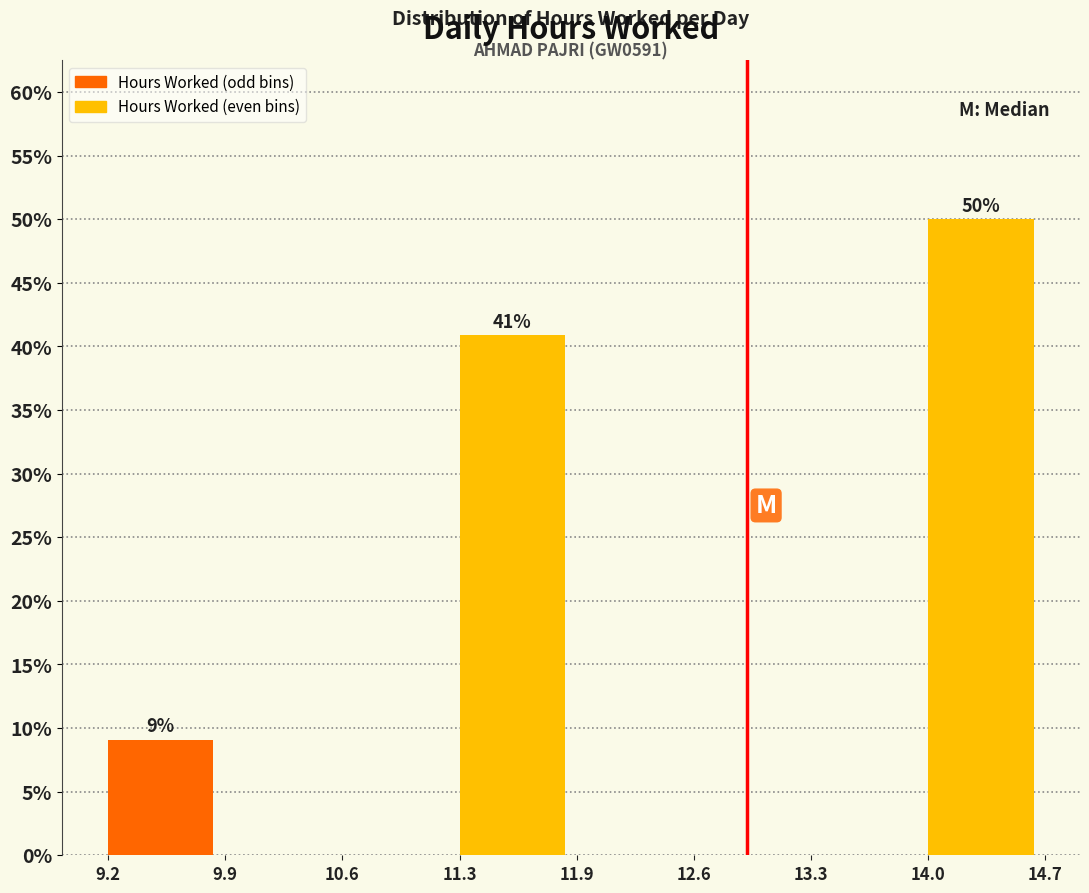

Which range on the x-axis has the tallest bar?

14.0 to 14.7